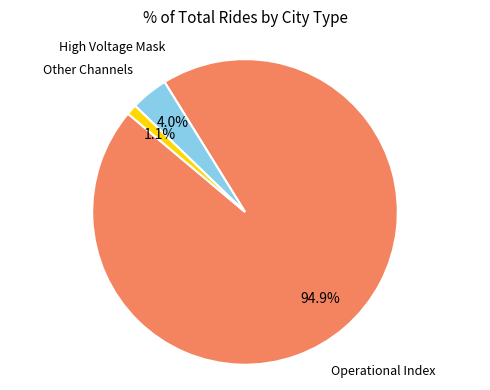

Is there any slice that represents more than half of the pie?

Yes